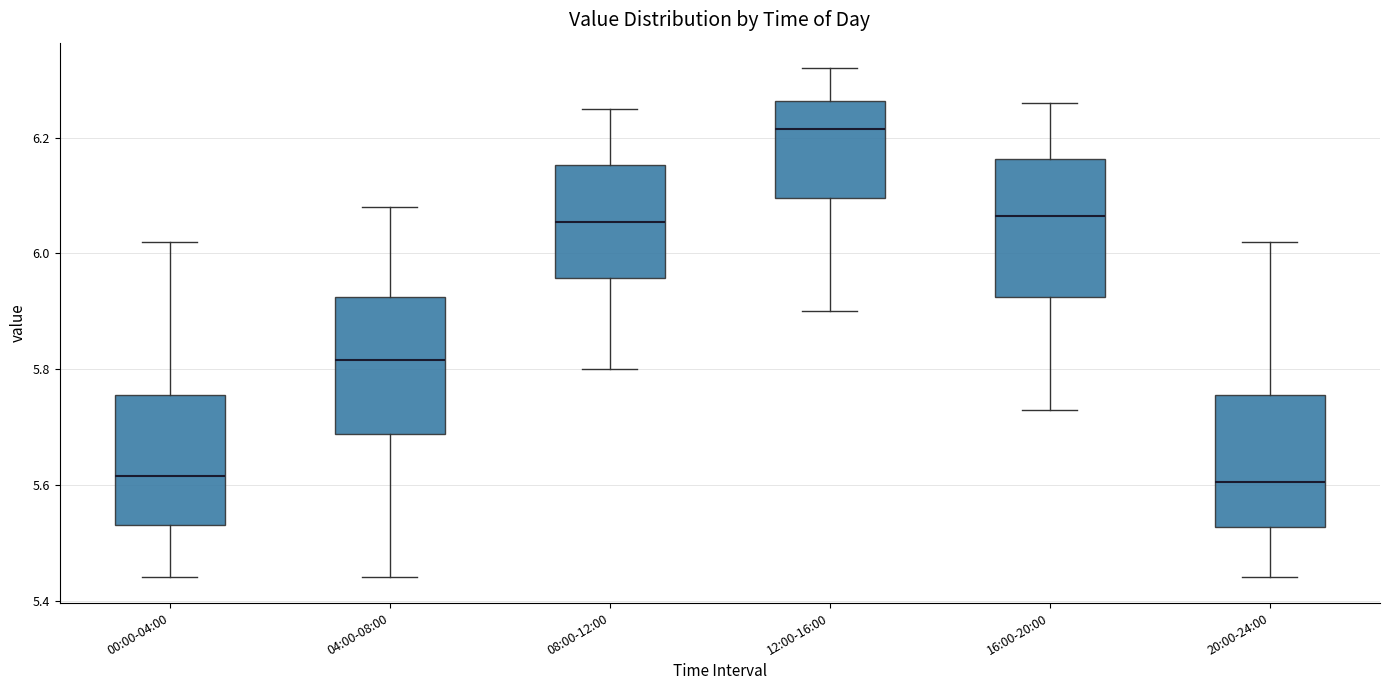

Reading left to right, read every box against the y-axis: the position of its median line, the range the box covers, and the ends of its whiskers. The values are not printed on the chart, so give them approximately, as read against the axis.

00:00-04:00: median 5.62, box 5.54 to 5.76, whiskers 5.44 to 6.02
04:00-08:00: median 5.82, box 5.68 to 5.92, whiskers 5.44 to 6.08
08:00-12:00: median 6.06, box 5.96 to 6.16, whiskers 5.80 to 6.26
12:00-16:00: median 6.22, box 6.10 to 6.26, whiskers 5.90 to 6.32
16:00-20:00: median 6.06, box 5.92 to 6.16, whiskers 5.74 to 6.26
20:00-24:00: median 5.60, box 5.52 to 5.76, whiskers 5.44 to 6.02